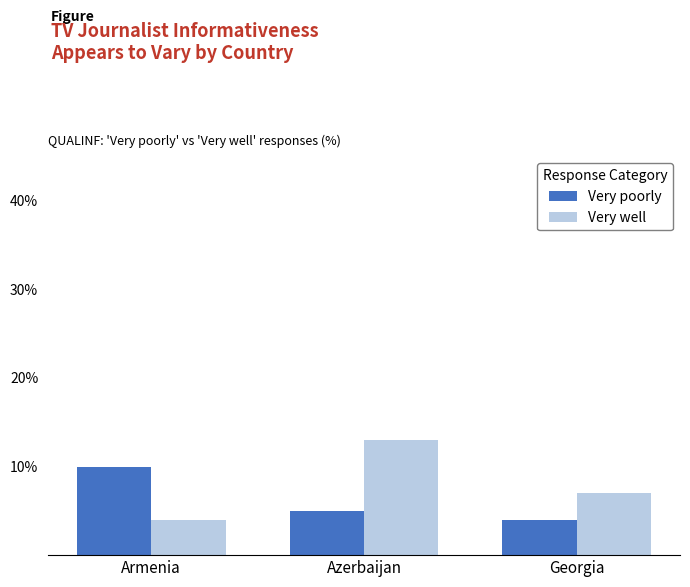

At how many categories does at least one series exceed 11?

1